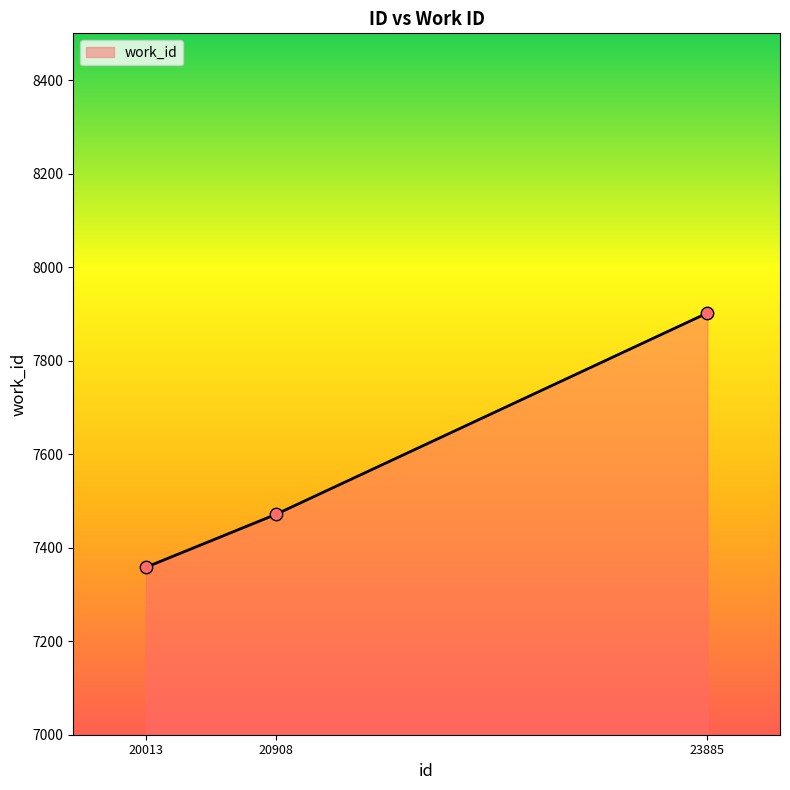

What is the ratio of the value at 20013 to the value at 23885?

0.9